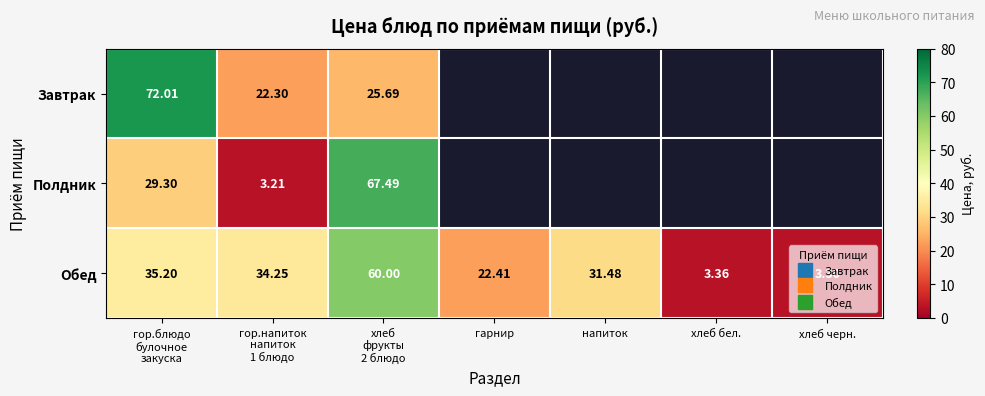

At how many categories does at least one series exceed 29?

4